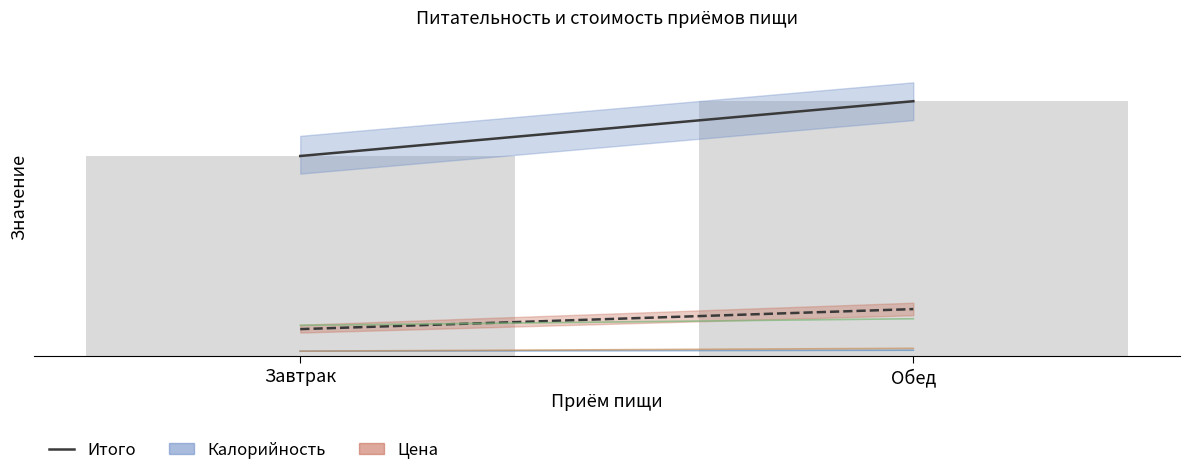

What is the label of the 2nd bar from the left?

Обед